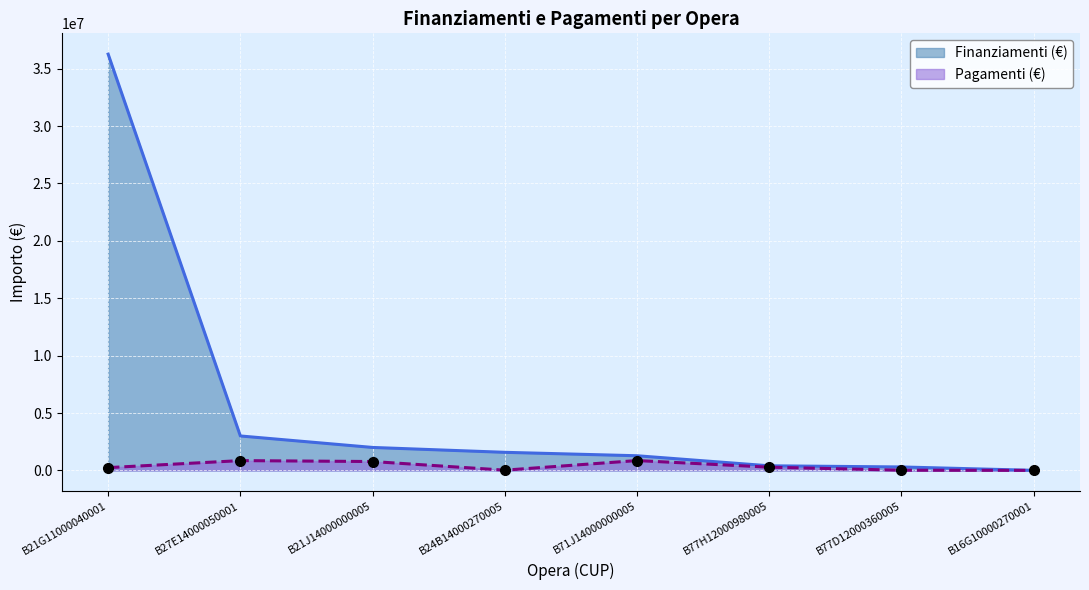

How many lines are shown in the chart?

2